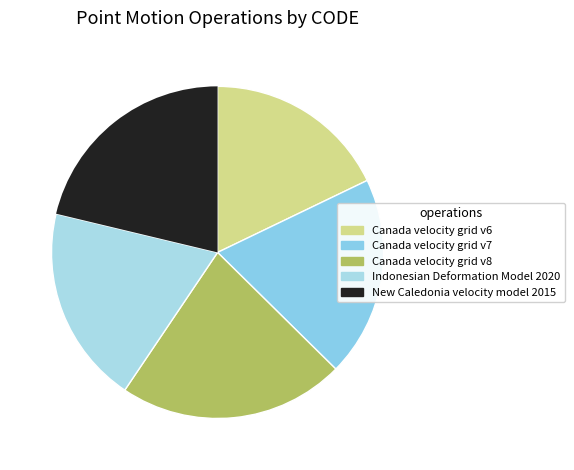

How many slices are in this pie chart?

5